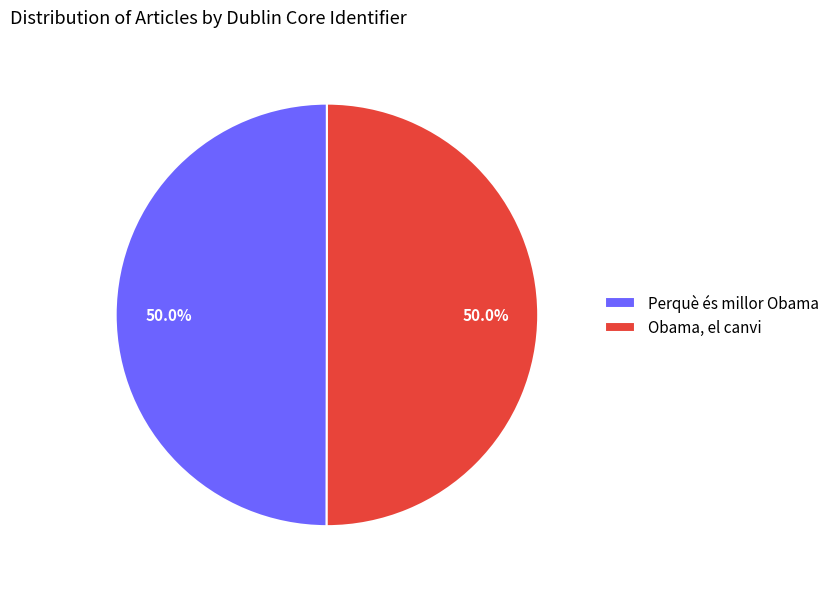

To the nearest percent, what is the average slice percentage?

50%